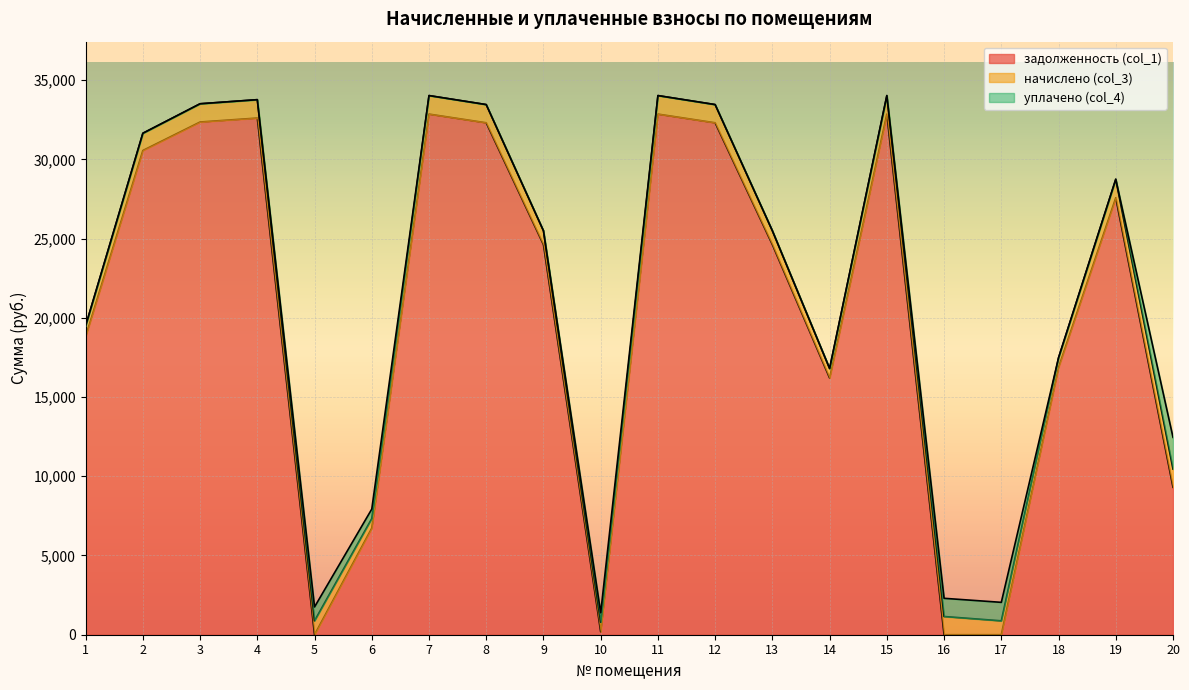

Is the value of задолженность (col_1) at 6 greater than the value of начислено (col_3) at 10?

Yes